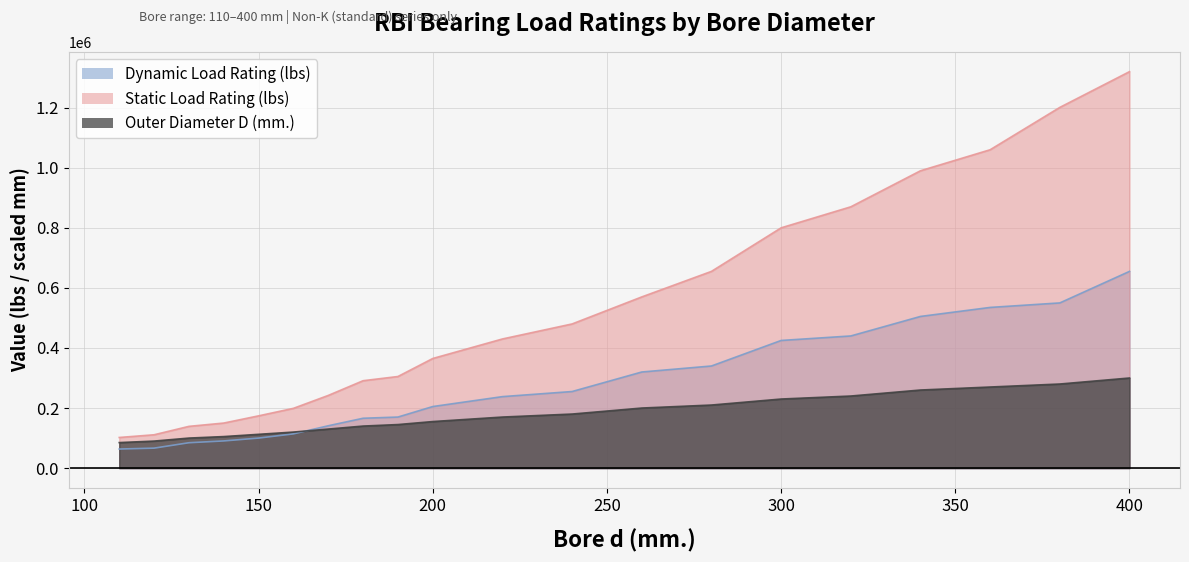

What is the greatest value displayed?

1320000